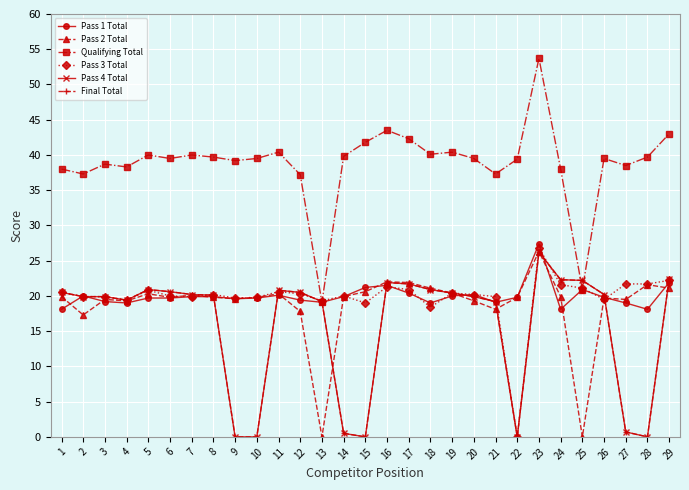

Is it true that Pass 1 Total equals 18.6 at 23?

False